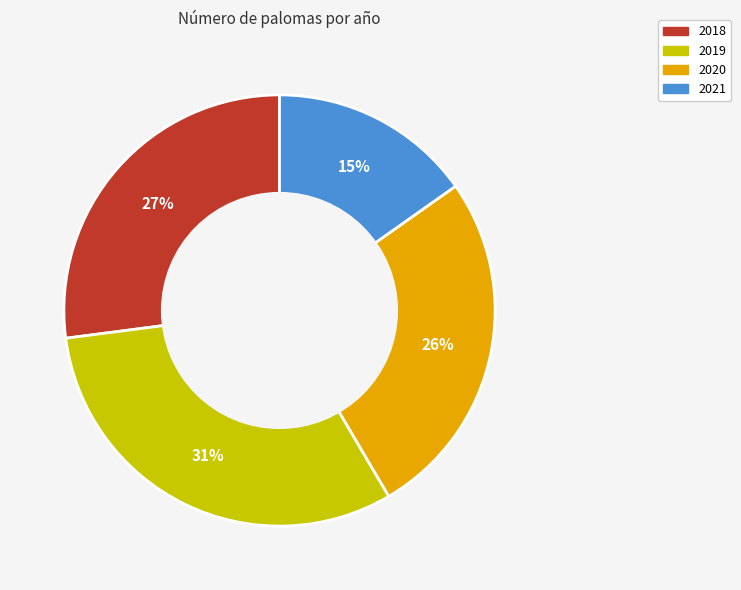

Does any single category account for the majority?

No